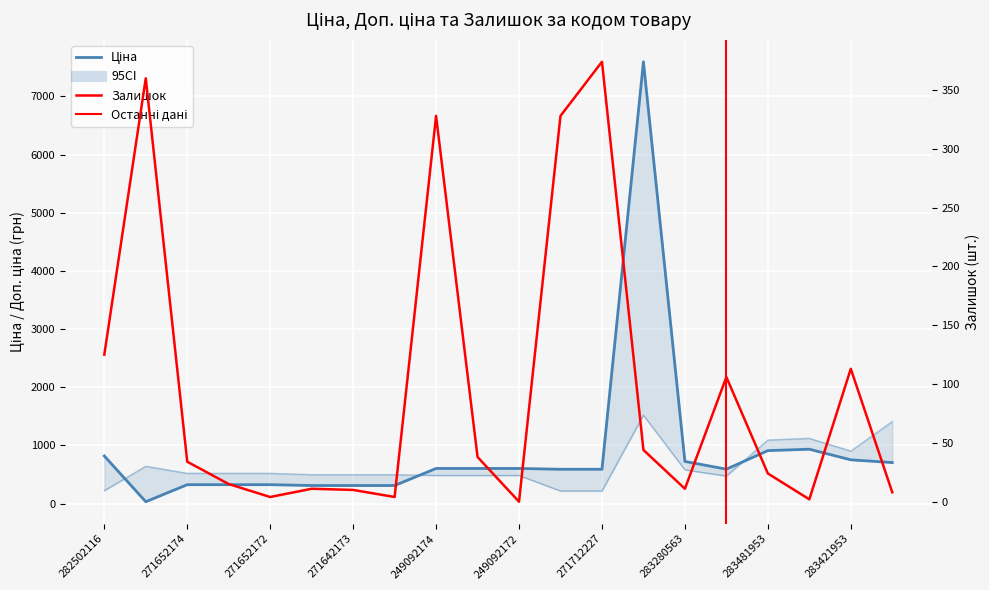

After their last crossing, which series has the higher values: Залишок or Ціна?

Ціна